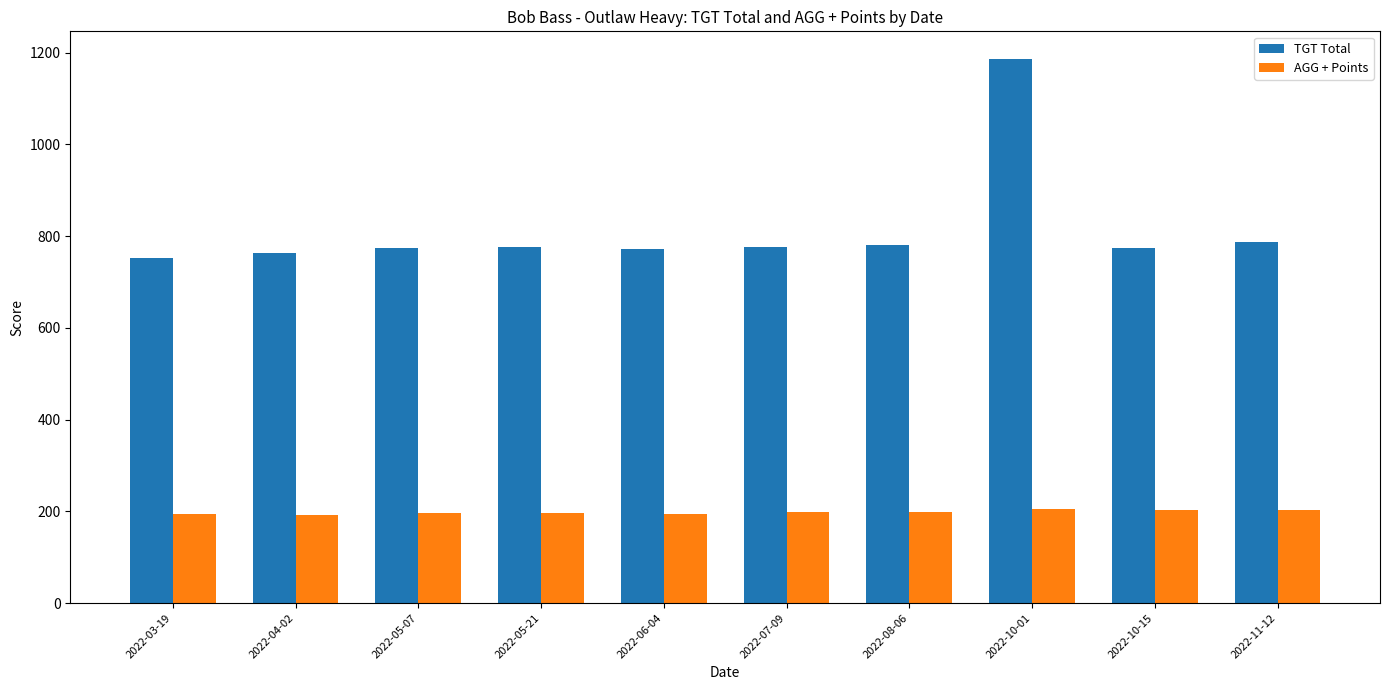

How many categories are shown in the chart?

10